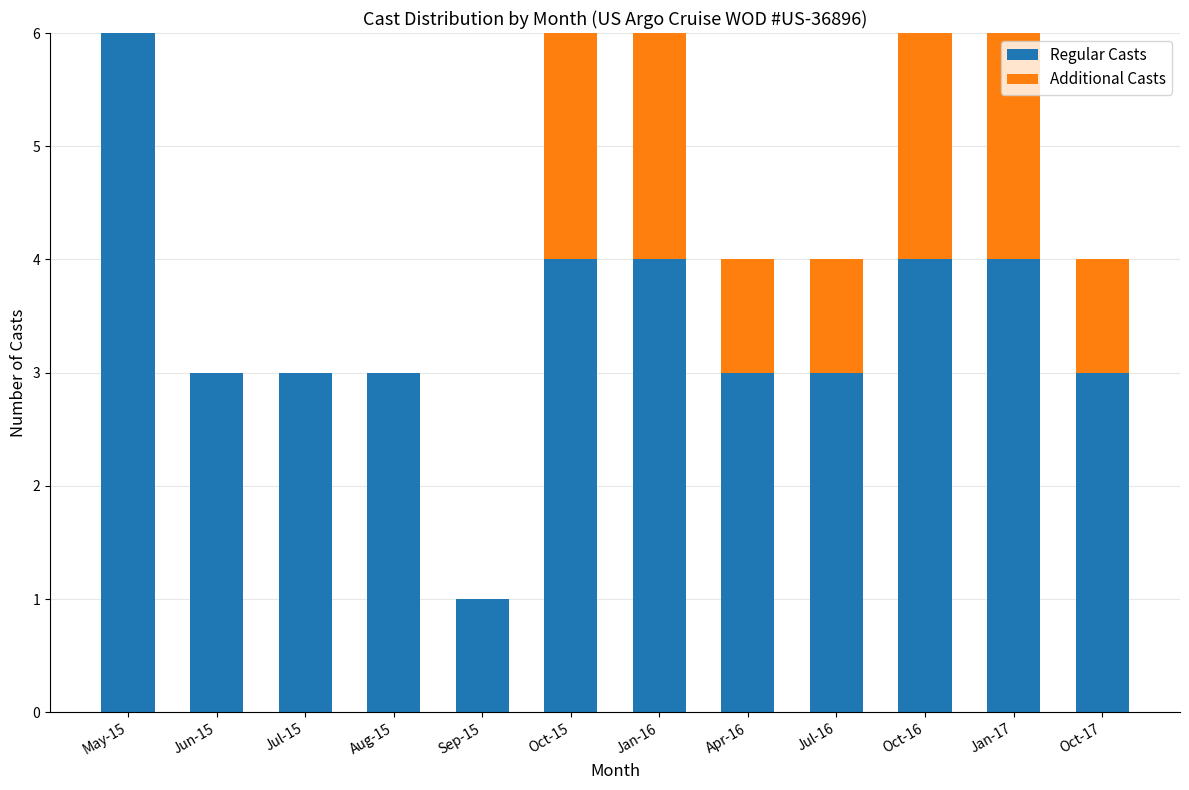

Is it true that Regular Casts equals 3 at Apr-16?

True